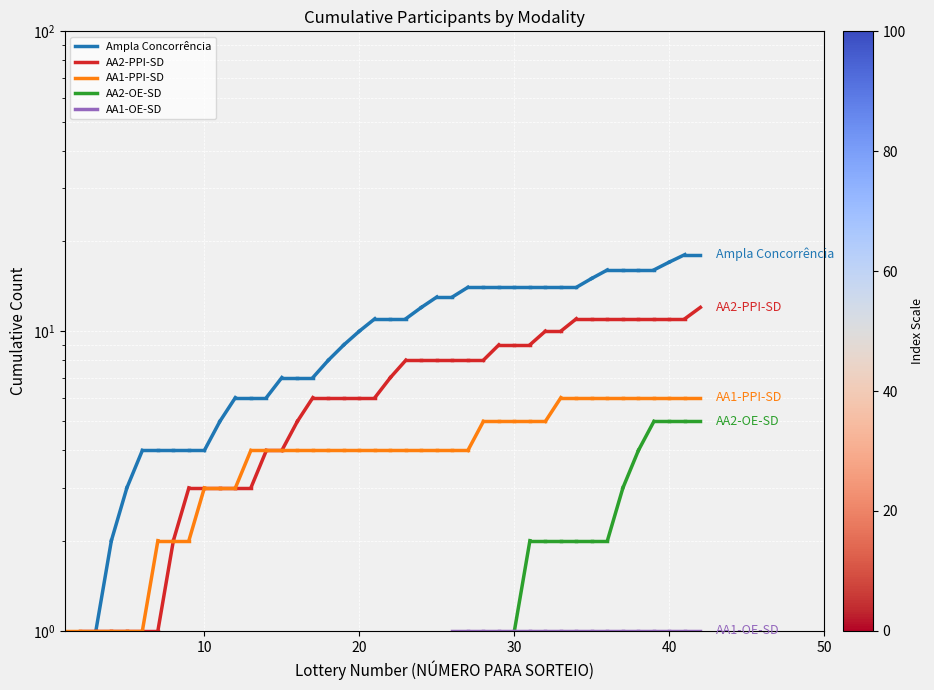

What is the smallest value displayed?

1